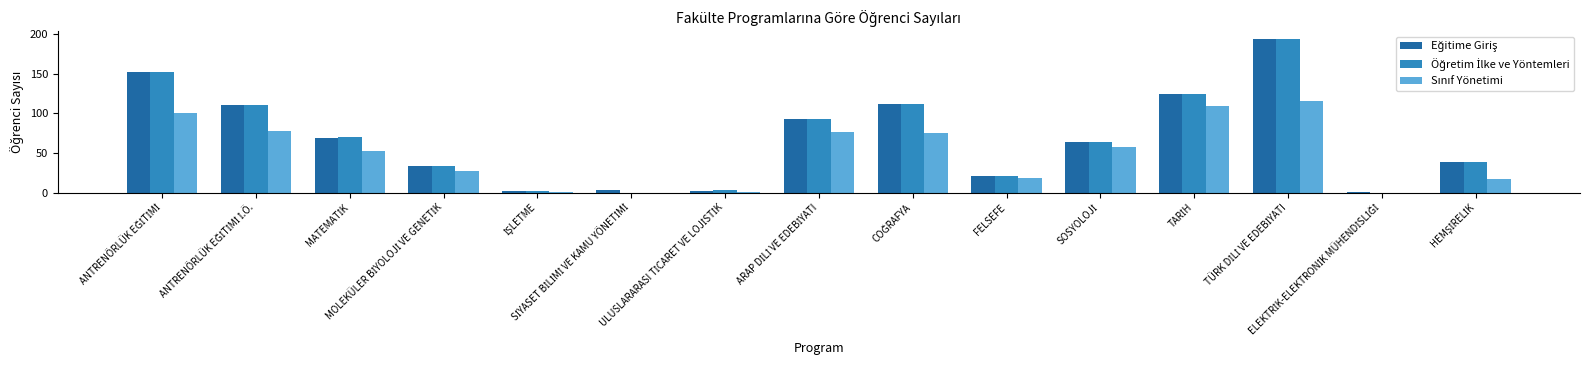

What is the maximum value shown in the chart?

194